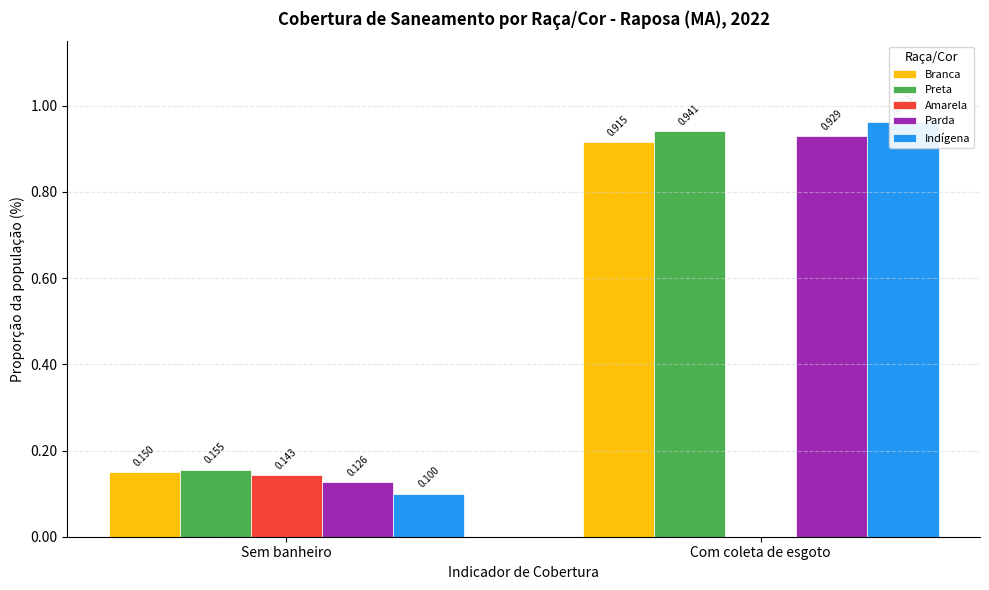

What is the label of the 2nd bar from the right?

Sem banheiro